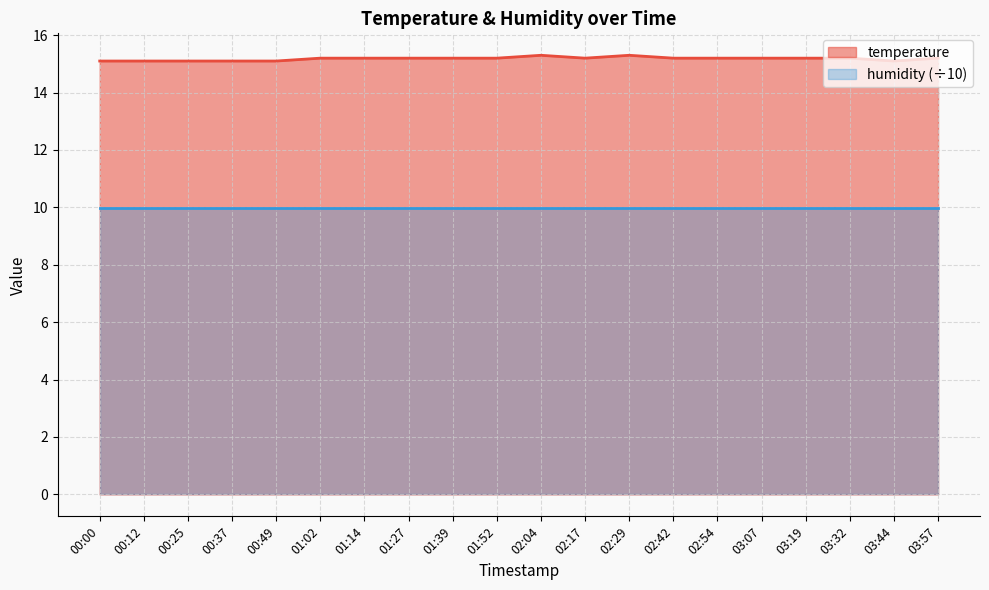

Between 03:44 and 02:42, which is larger?

02:42